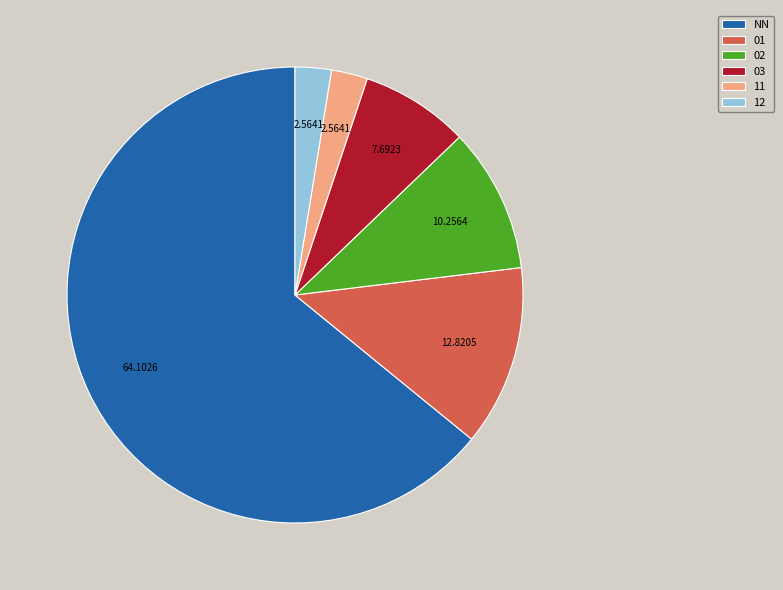

Which slice represents more than half of the pie?

NN